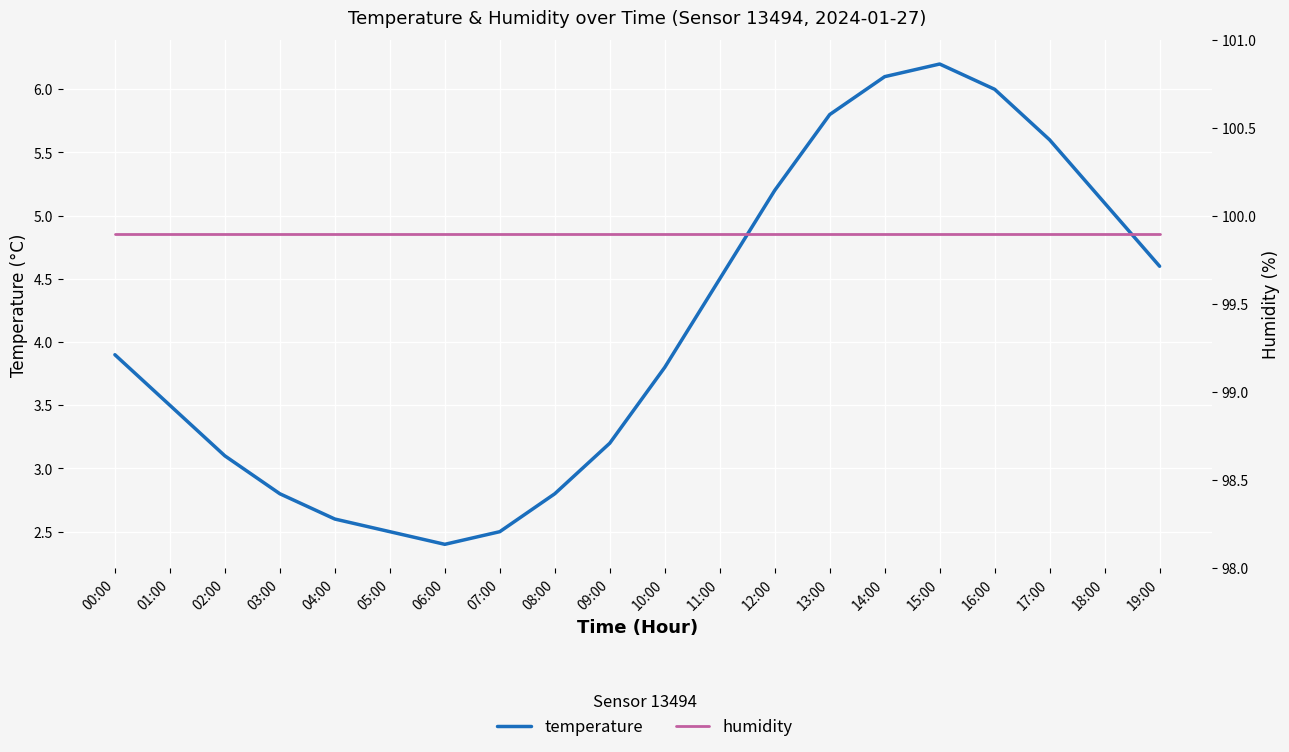

What is the label of the 9th point from the right?

11:00